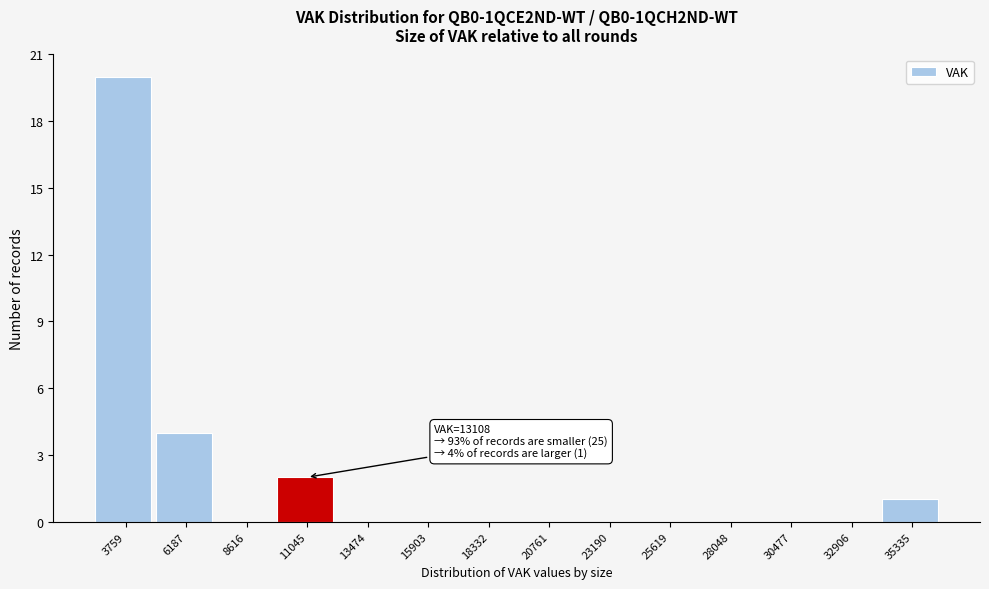

Reading left to right, extract all data points from this chart.

3759=20	6187=4	8616=0	11045=2	13474=0	15903=0	18332=0	20761=0	23190=0	25619=0	28048=0	30477=0	32906=0	35335=1